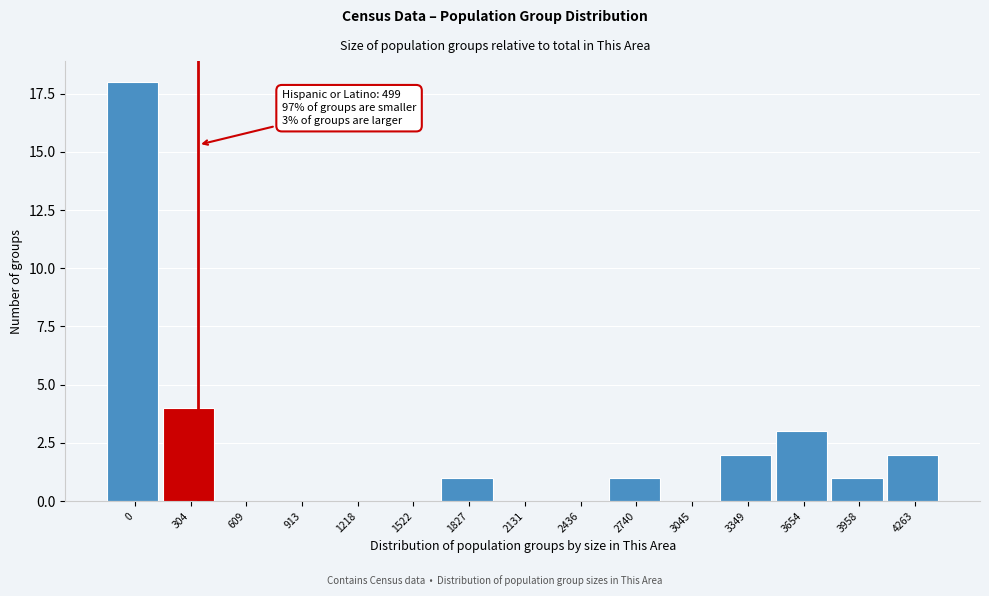

Reading right to left, transcribe all the data shown in this chart.

4263=2	3958=1	3654=3	3349=2	3045=0	2740=1	2436=0	2131=0	1827=1	1522=0	1218=0	913=0	609=0	304=4	0=18